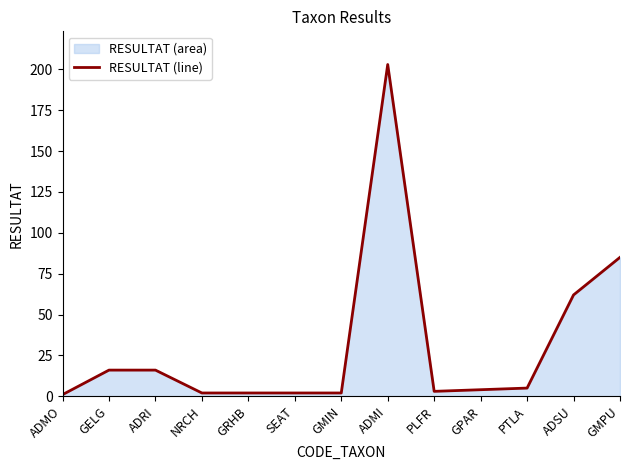

What is the minimum value shown in the chart?

1